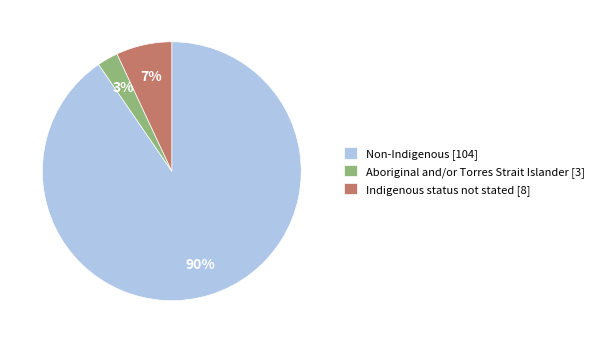

Is there a majority slice in this chart?

Yes